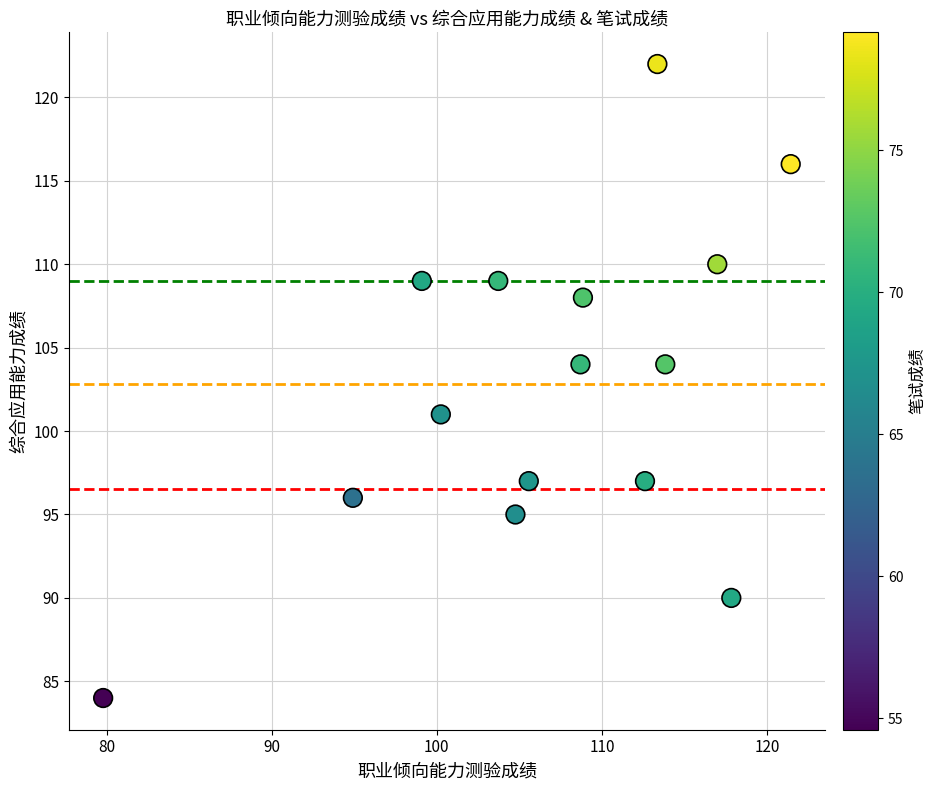

What is the range of Y values (max minus min)?

38